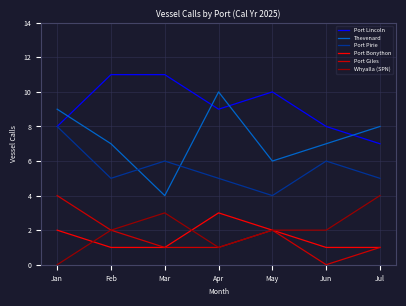

How many series are shown in this chart?

6